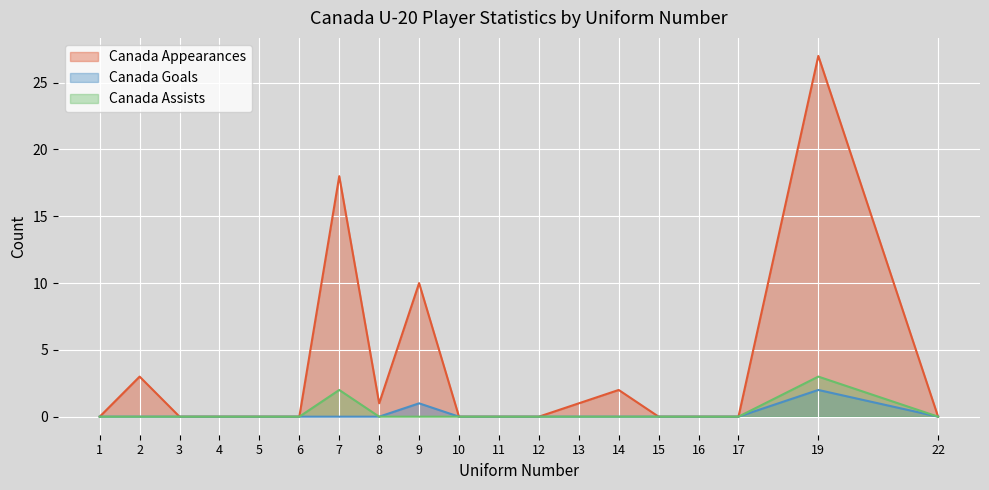

In Canada Goals, how many points are higher than both neighbors (excluding endpoints)?

2